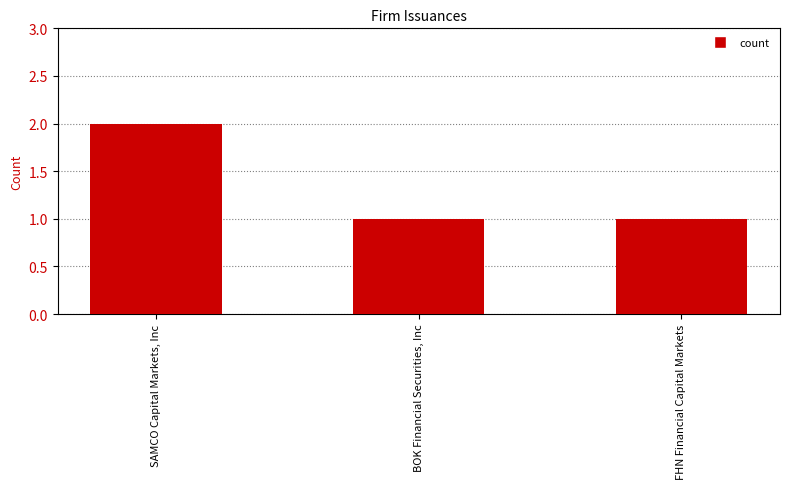

What position from the left is FHN Financial Capital Markets?

3